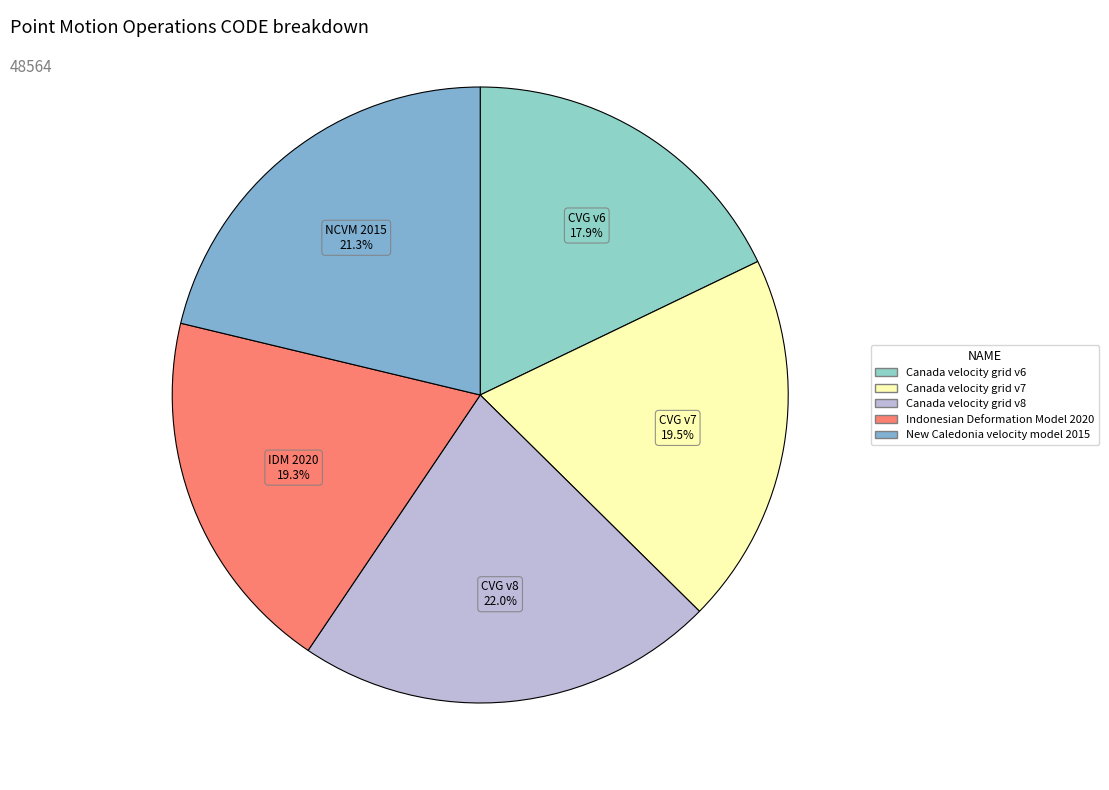

To the nearest percent, what is the difference between the largest and smallest slice percentages?

4%